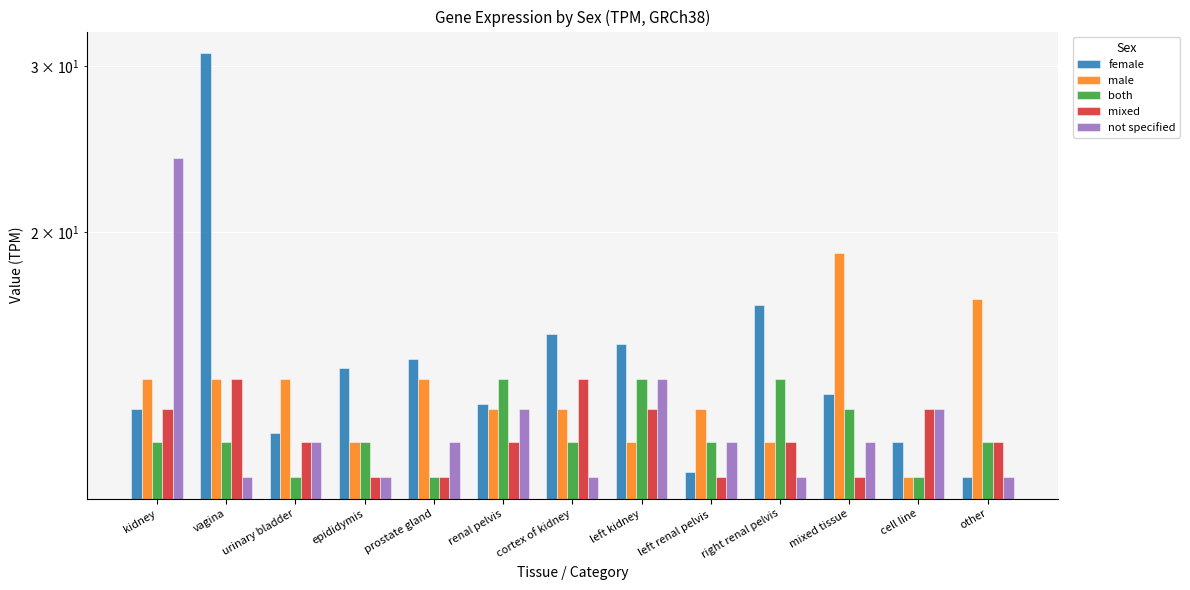

Rank the series at vagina from lowest to highest value.

not specified, both, male, mixed, female